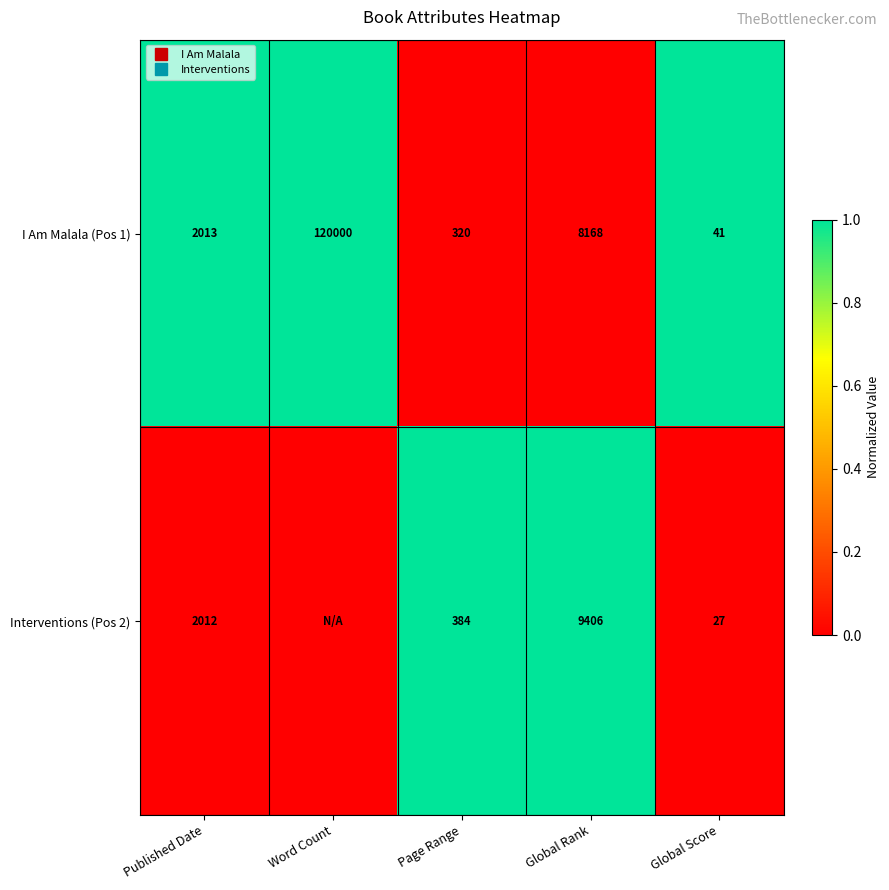

Rank the series by their average value, from lowest to highest.

Interventions (Pos 2), I Am Malala (Pos 1)